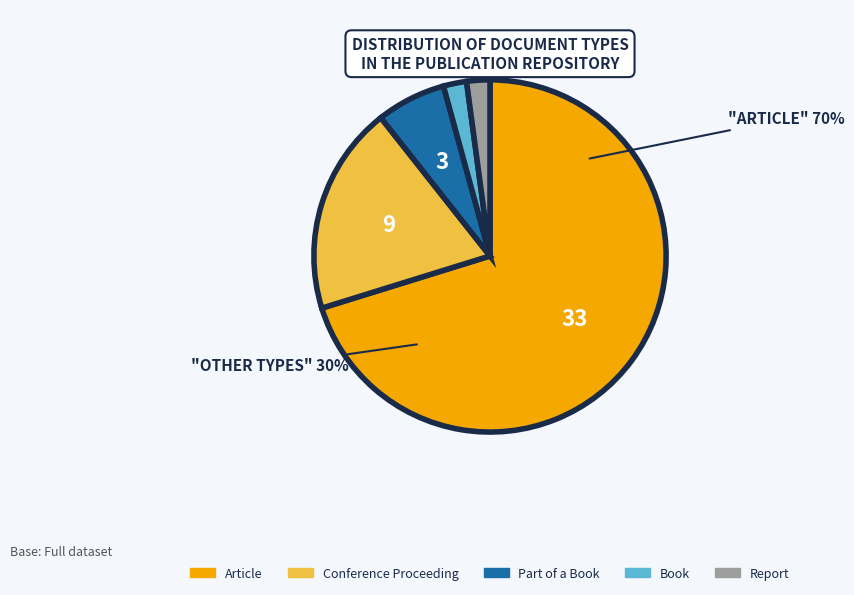

Combined, what portion of the pie is Book and Article?

72.3%